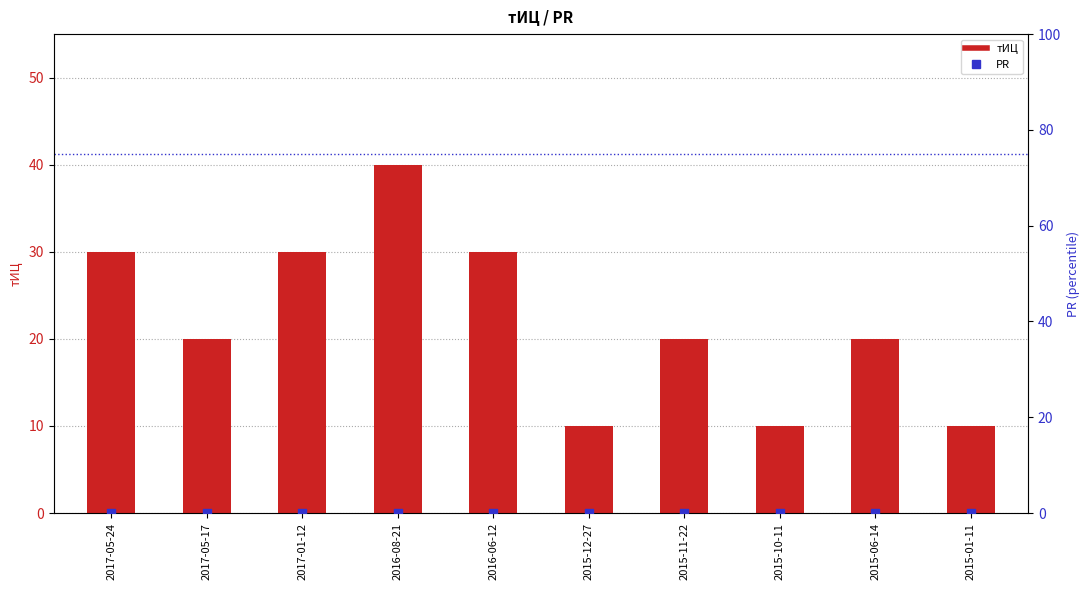

Which series has the largest total across all categories?

тИЦ